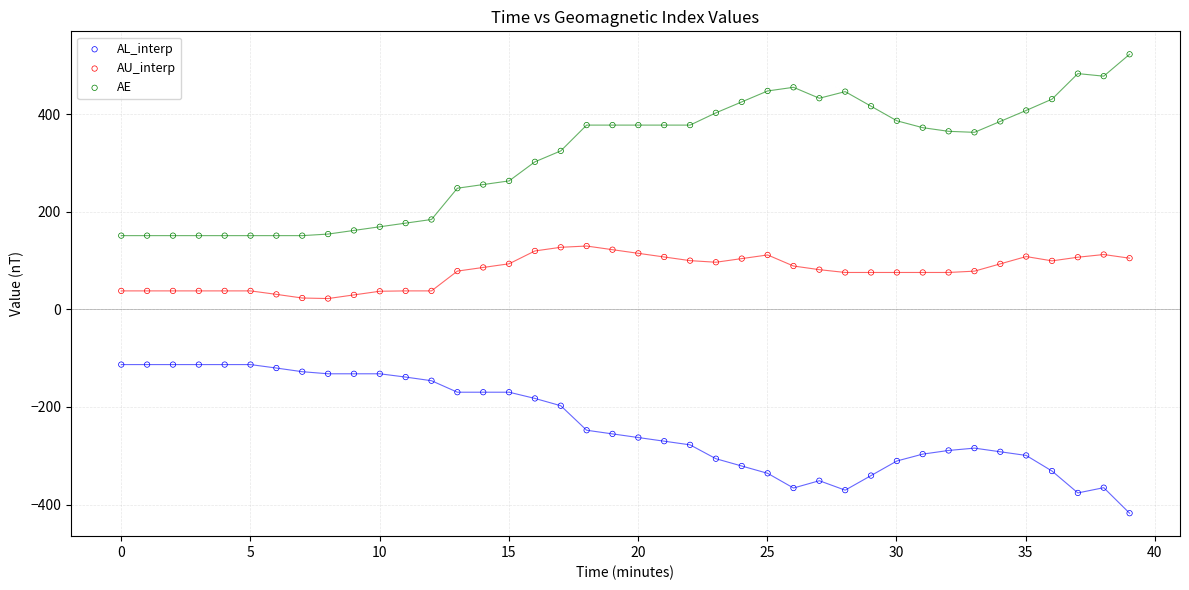

Across all data points, what is the range of Y values (max minus min)?

940.1